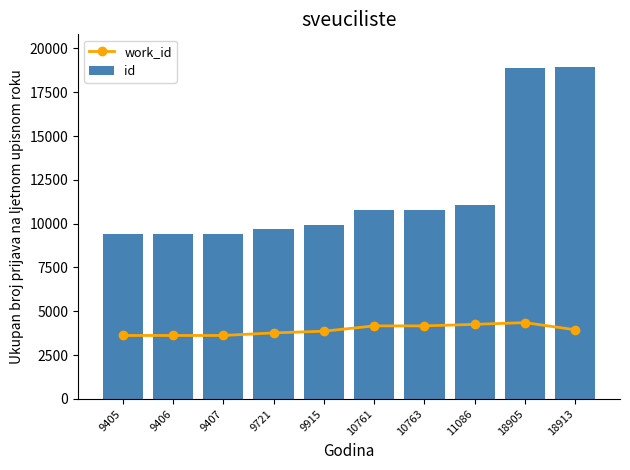

What is the minimum value shown in the chart?

3620